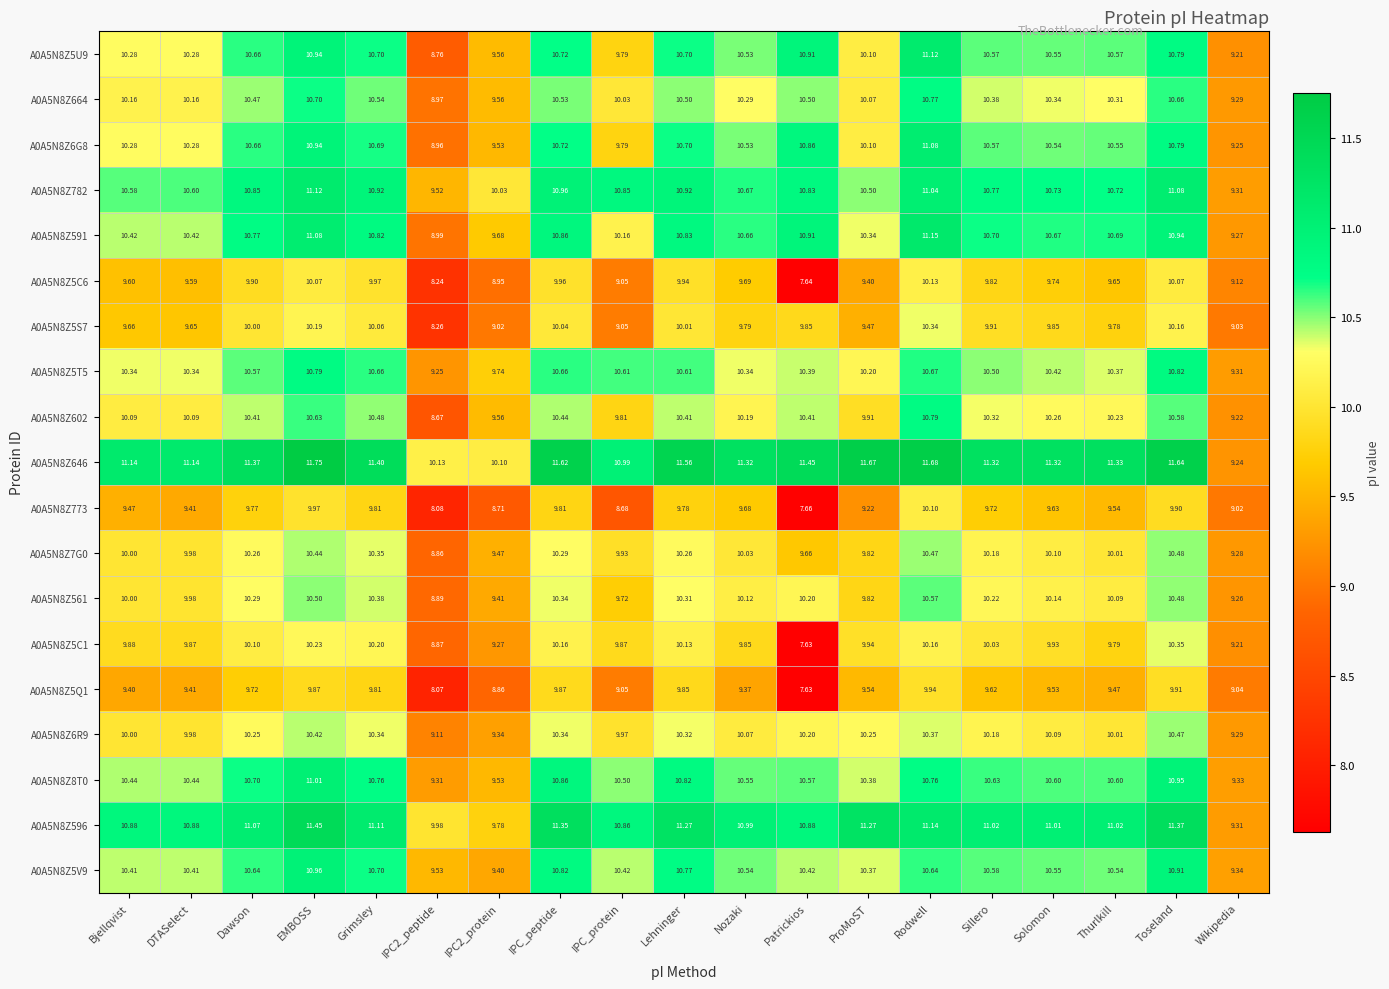

Which label corresponds to the smallest value in the chart?

Patrickios